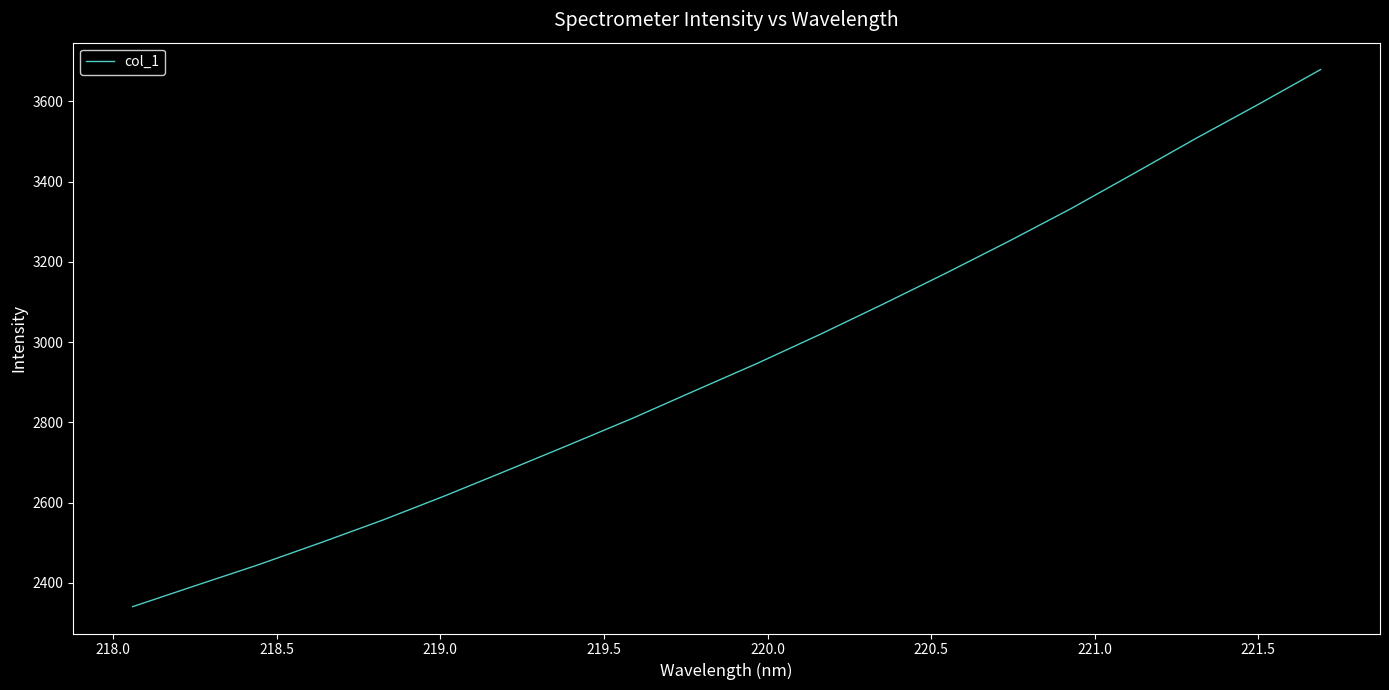

What is the maximum value shown in the chart?

3679.3